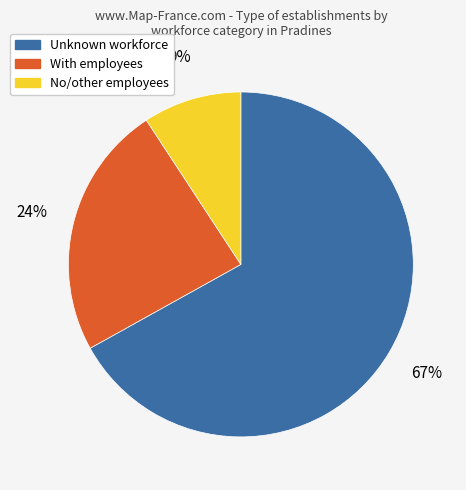

Combined, do With employees and No/other employees account for over 50%?

No